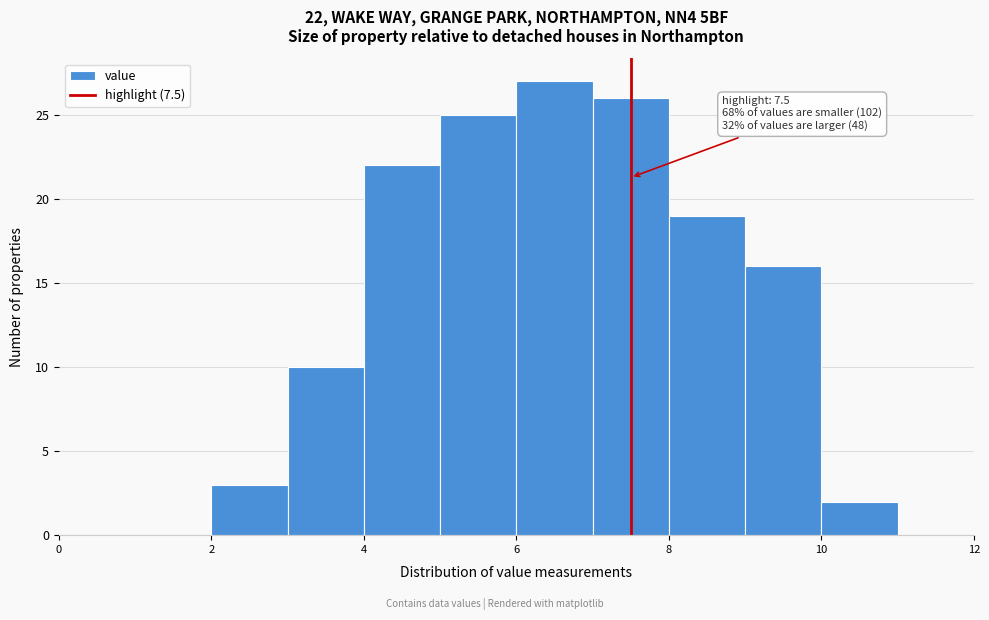

Which range on the x-axis has the tallest bar?

6 to 7